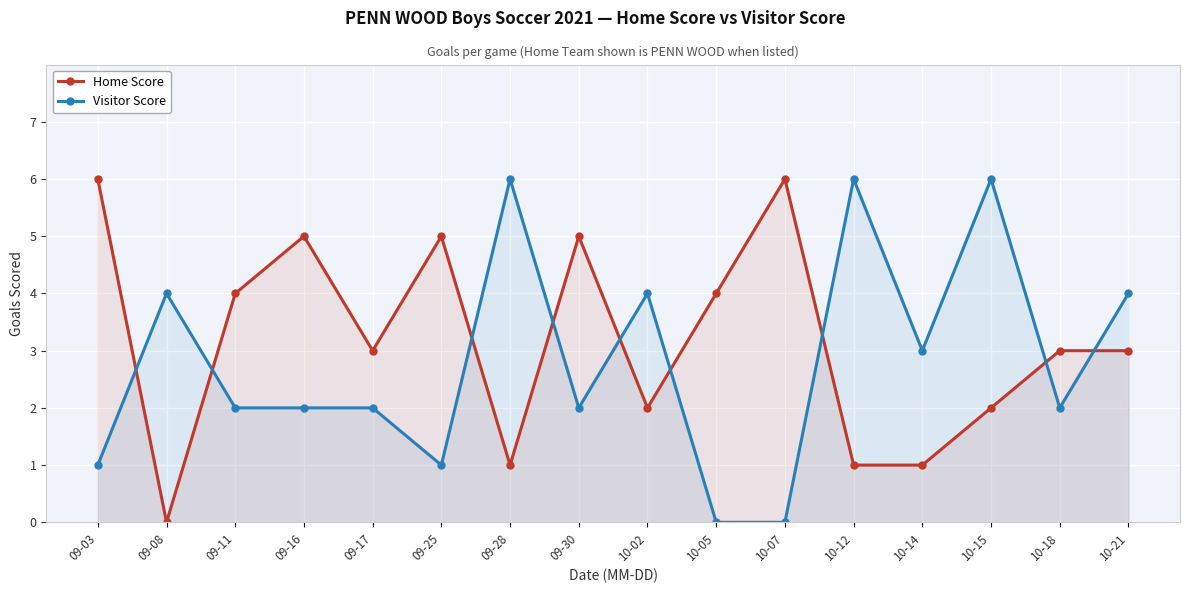

What is the value of the Visitor Score point at the 15th from the left?

2